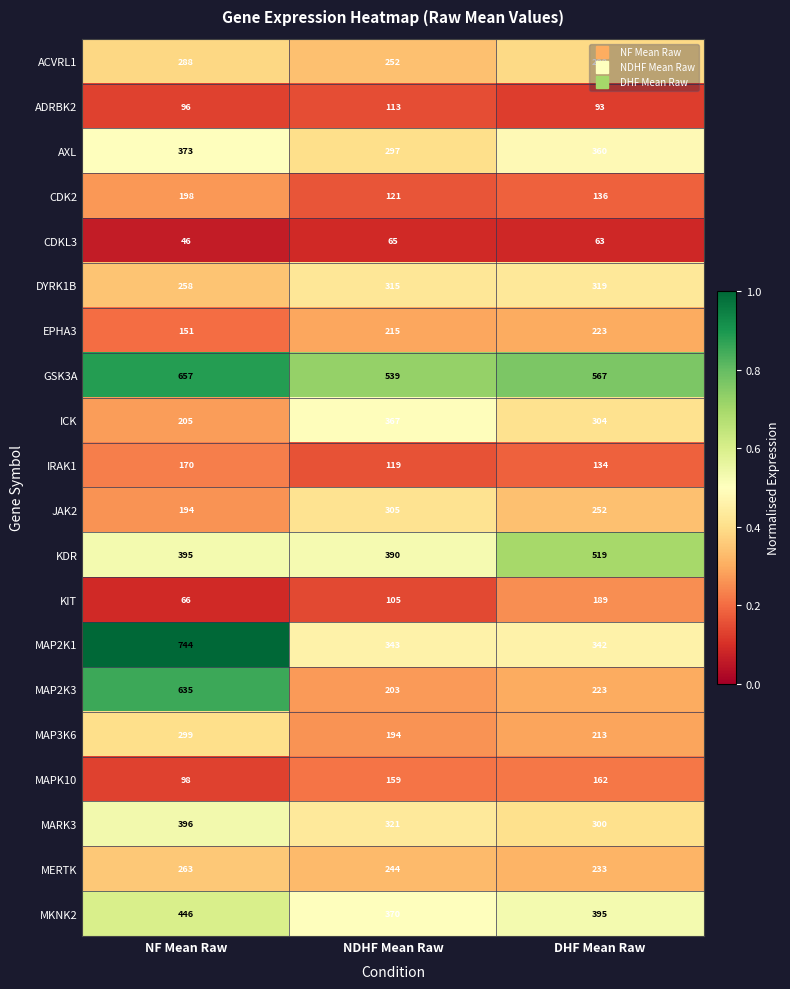

Which series has the largest total across all categories?

GSK3A